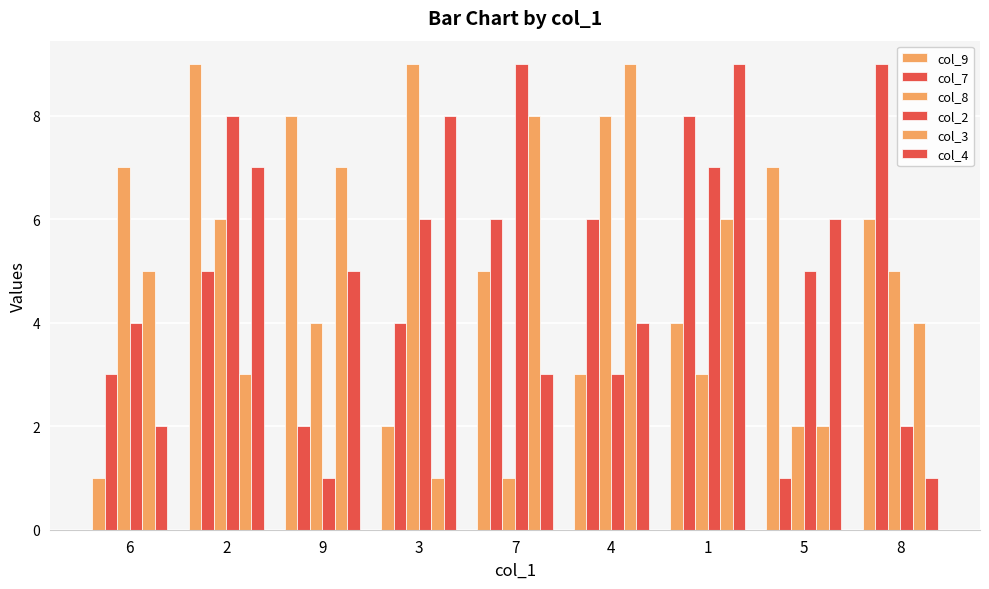

How many data points in col_2 are less than 5?

4